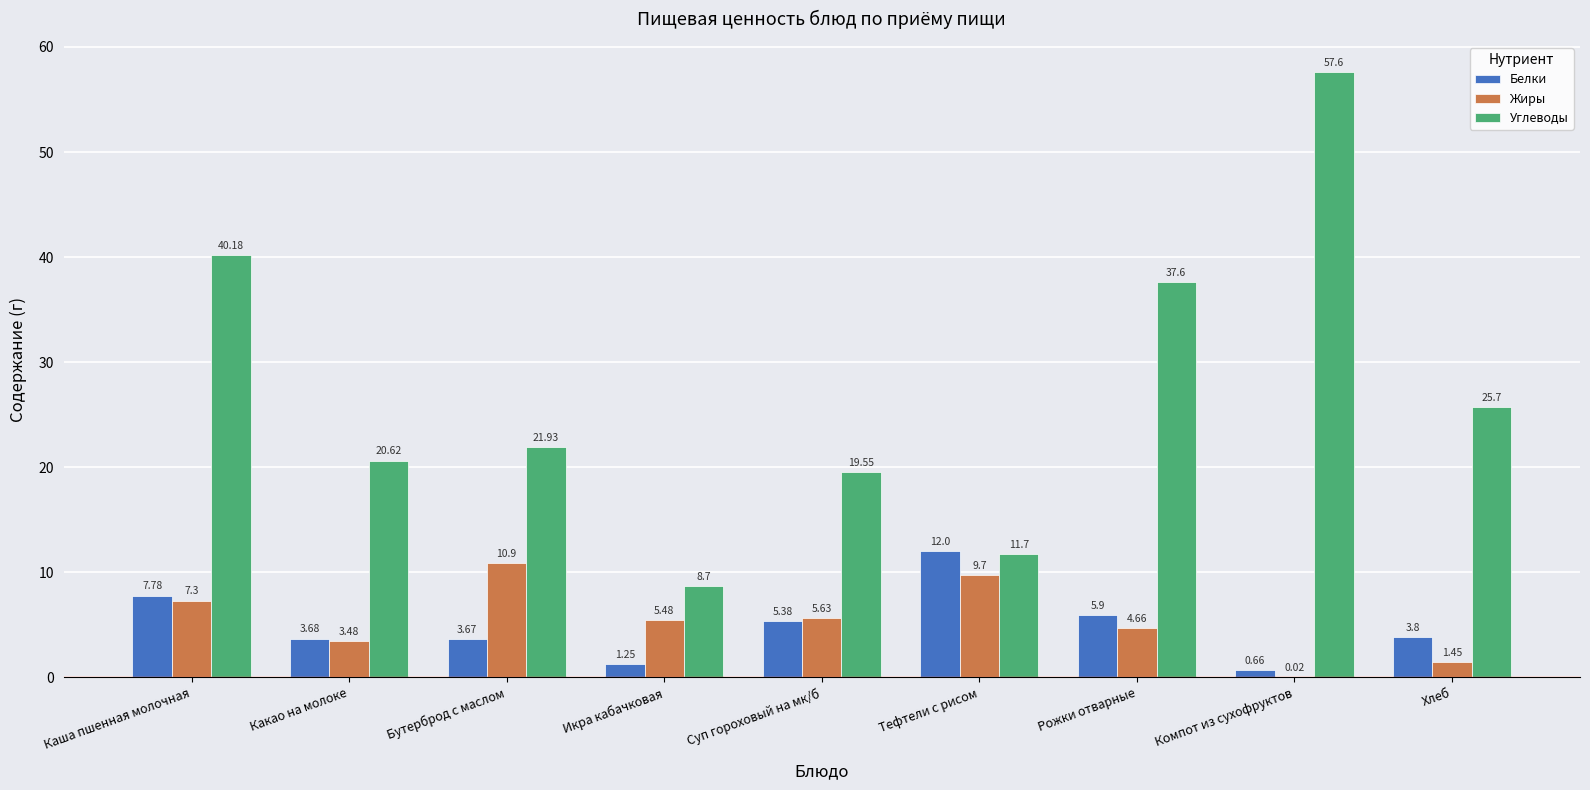

Which series has the largest total across all categories?

Углеводы